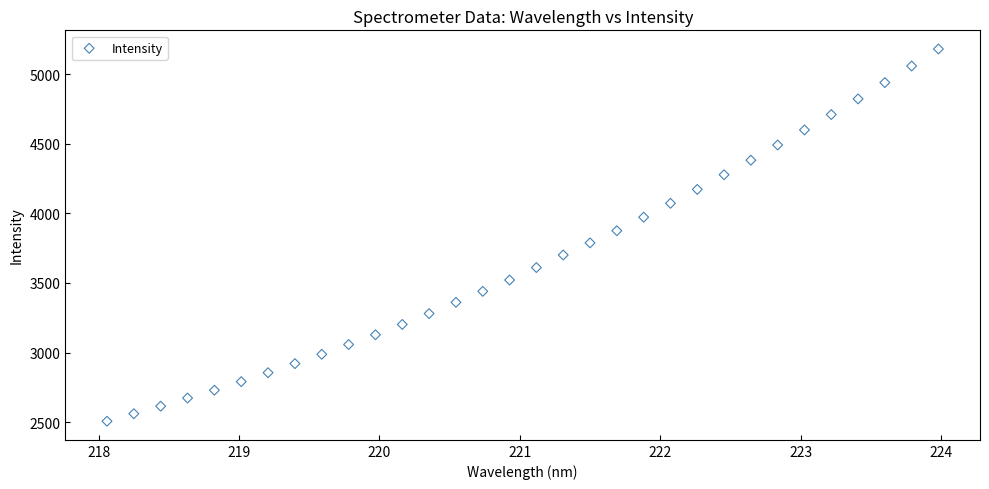

What is the range of X values (max minus min)?

5.9